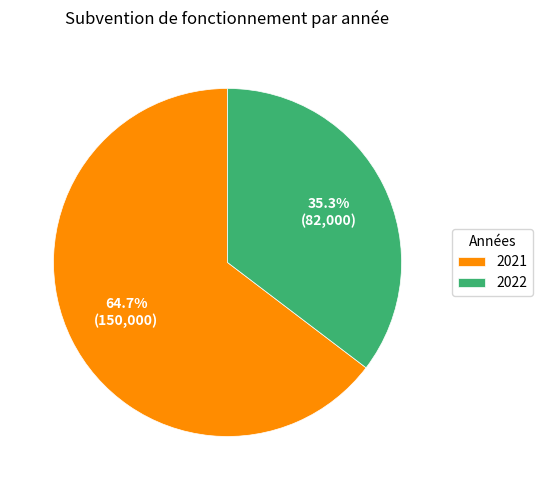

Rank the categories by value from lowest to highest.

2022, 2021